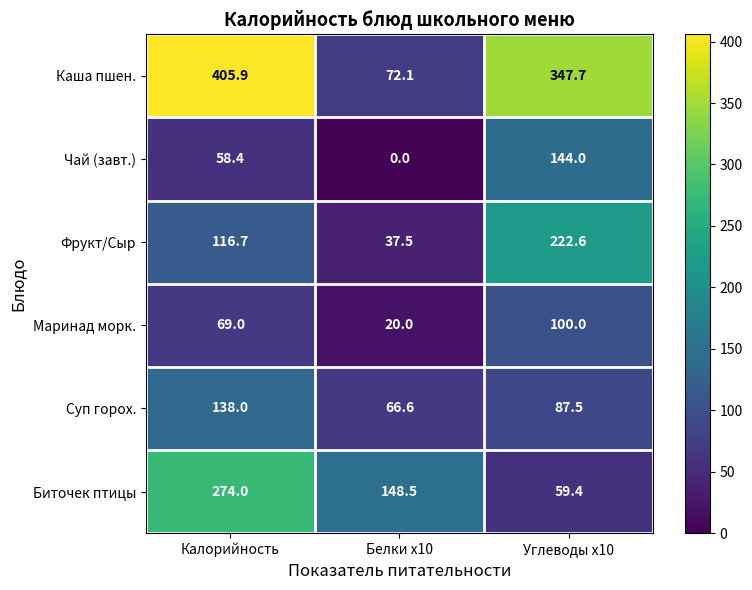

What is the difference between the second highest and minimum values in the Маринад морк. series?

49.0